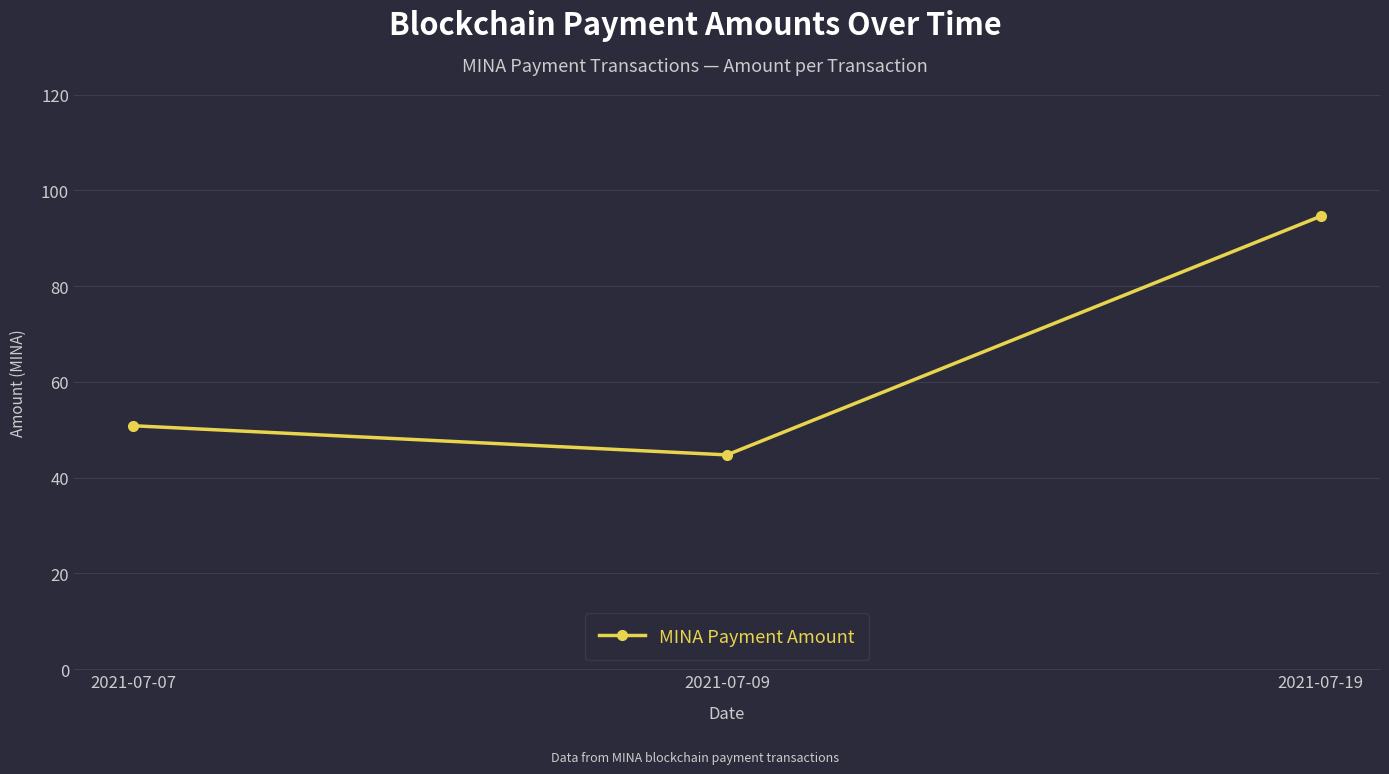

List the labels in order of value, smallest first.

2021-07-09, 2021-07-07, 2021-07-19